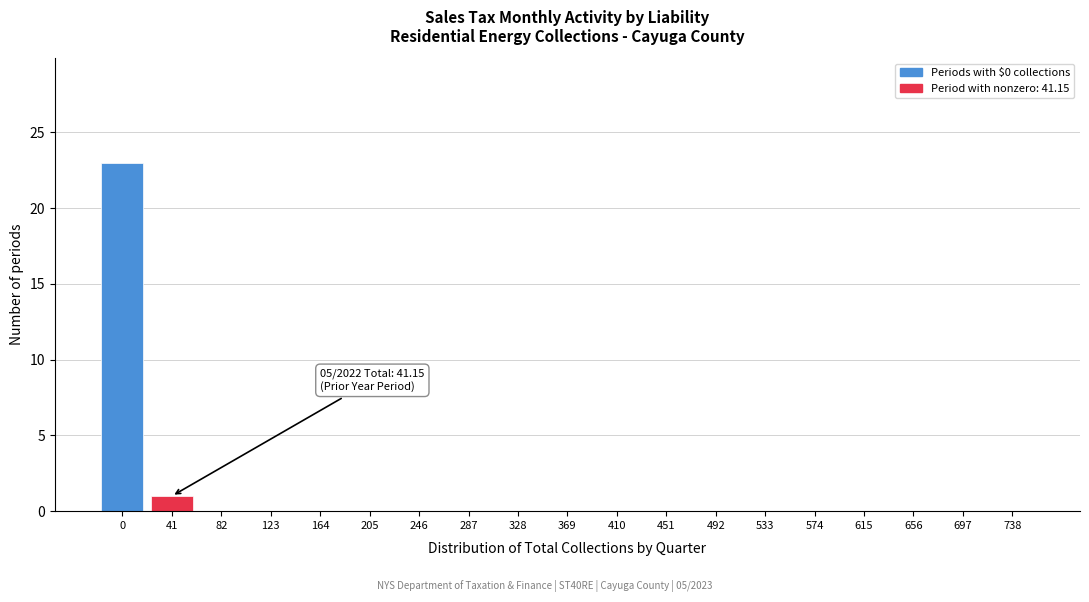

Reading left to right, list all the values displayed in this chart.

0=23	41=1	82=0	123=0	164=0	205=0	246=0	287=0	328=0	369=0	410=0	451=0	492=0	533=0	574=0	615=0	656=0	697=0	738=0